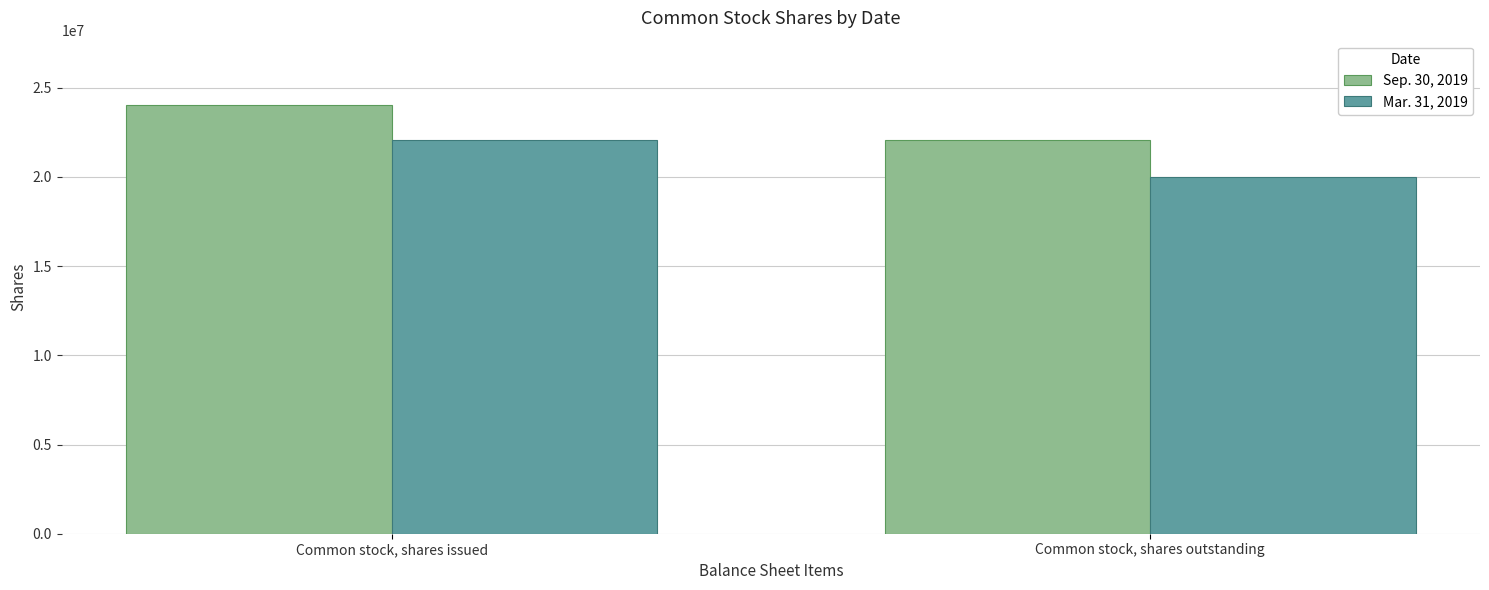

What is the lowest value of the Sep. 30, 2019 series?

22074667